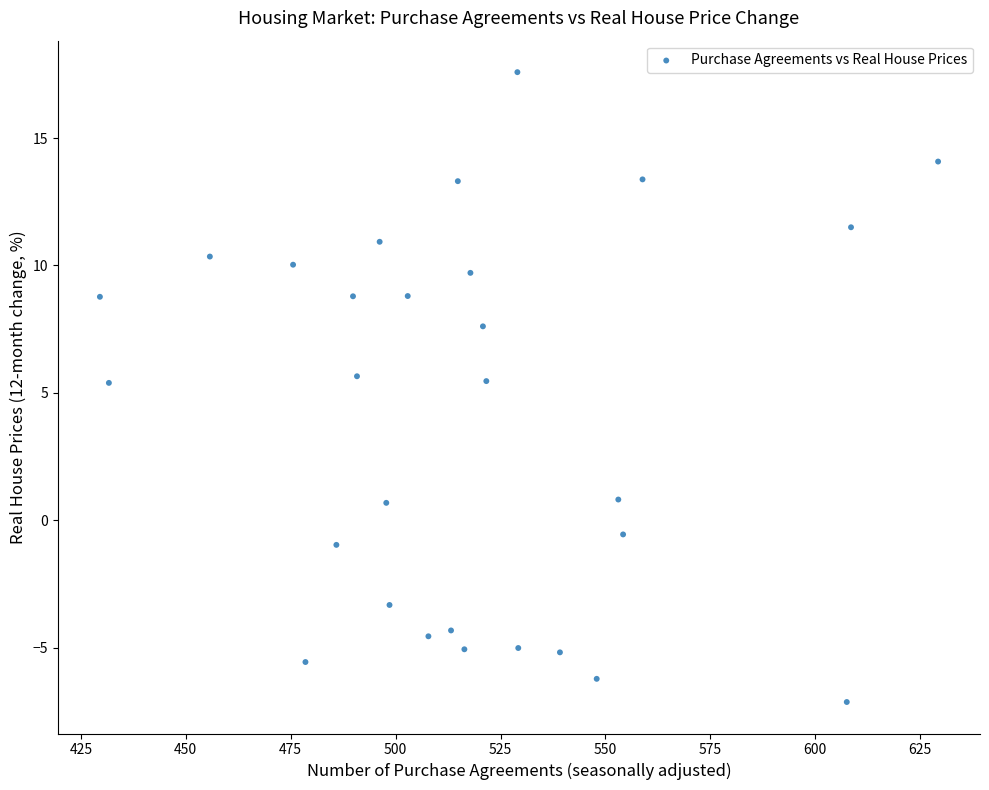

What is the range of X values (max minus min)?

199.7